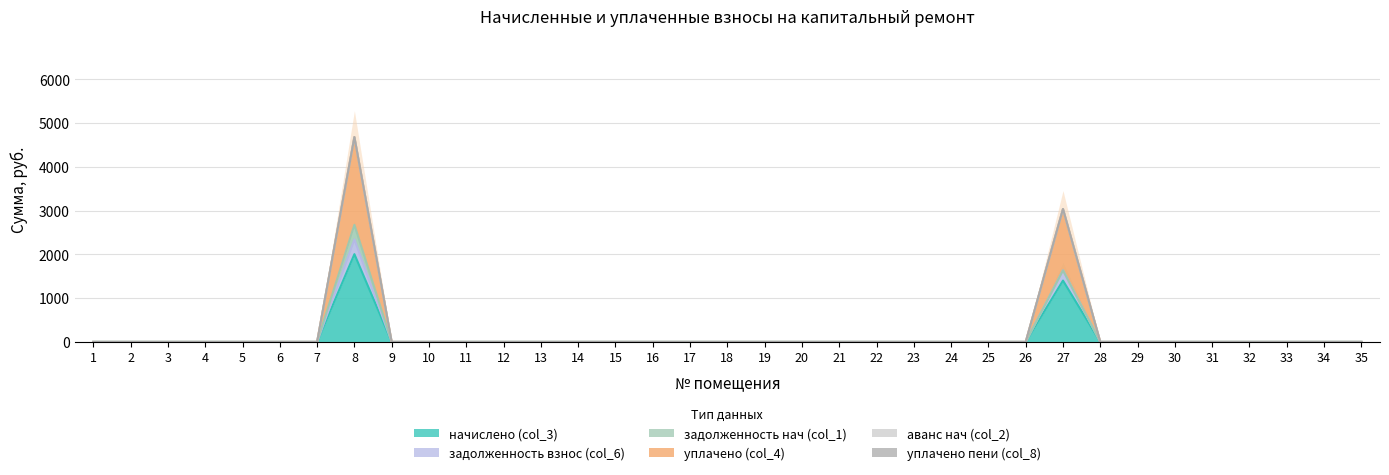

Rank the categories by уплачено (col_4) value from highest to lowest.

8, 27, 1, 2, 3, 4, 5, 6, 7, 9, 10, 11, 12, 13, 14, 15, 16, 17, 18, 19, 20, 21, 22, 23, 24, 25, 26, 28, 29, 30, 31, 32, 33, 34, 35